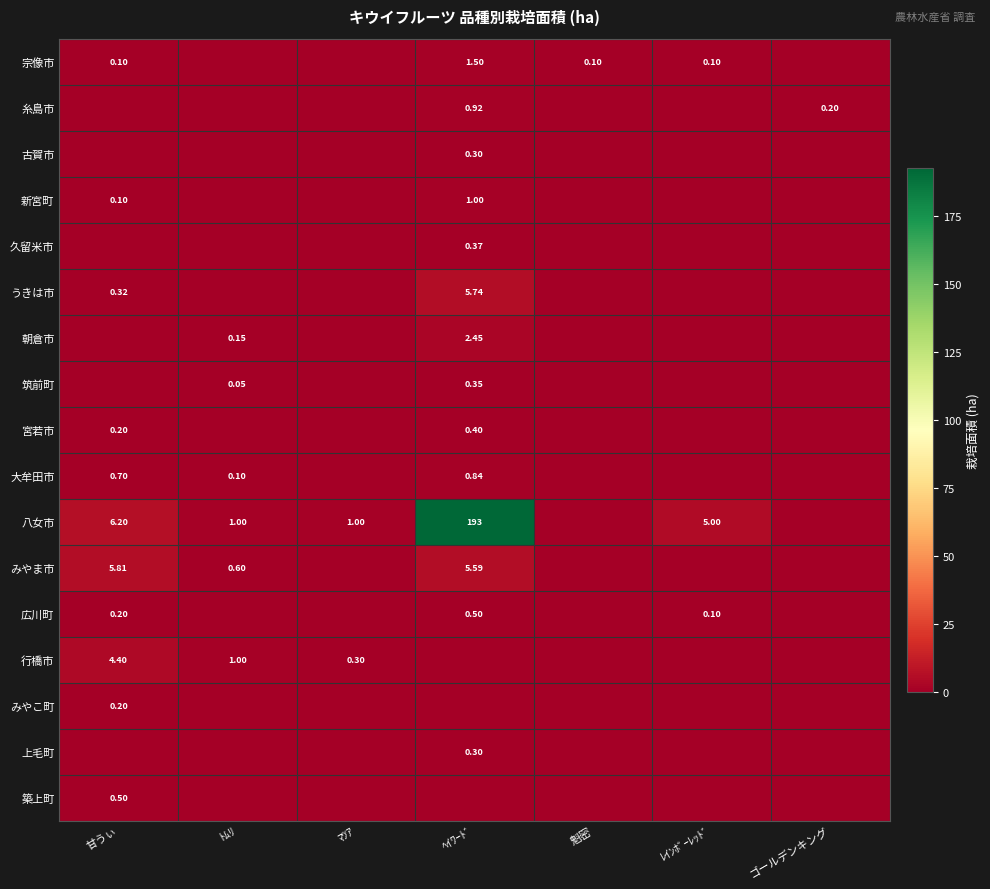

Rank the series by their maximum value, from highest to lowest.

八女市, みやま市, うきは市, 行橋市, 朝倉市, 宗像市, 新宮町, 糸島市, 大牟田市, 広川町, 築上町, 宮若市, 久留米市, 筑前町, 古賀市, 上毛町, みやこ町